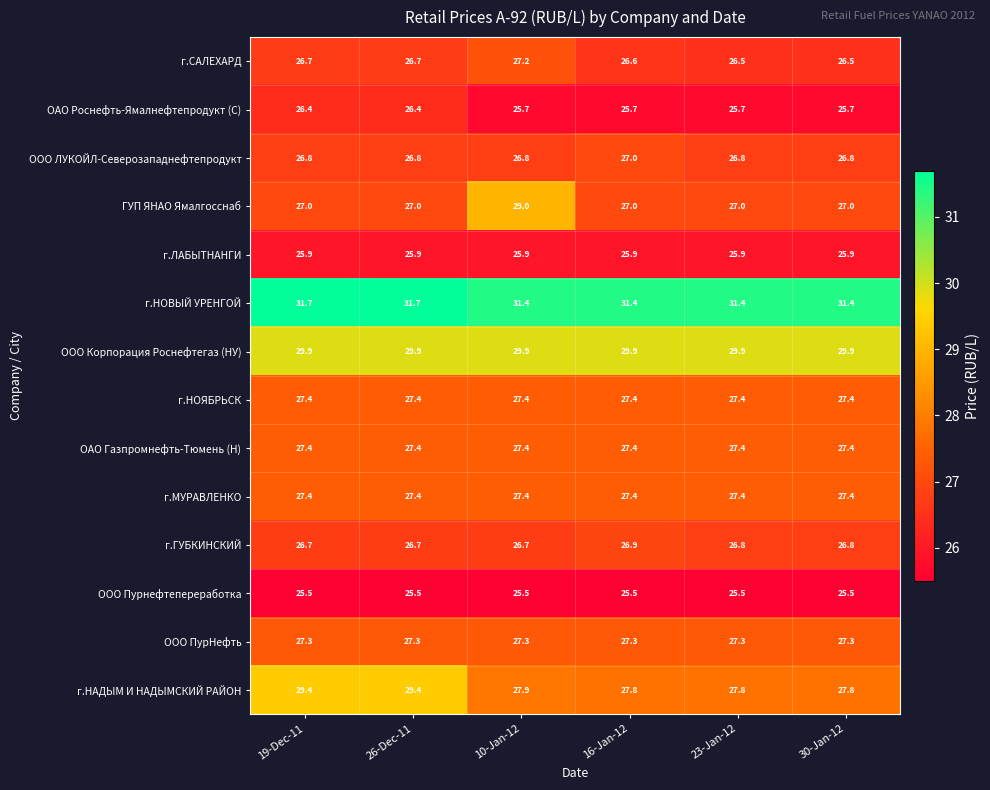

How many categories are shown in the chart?

6